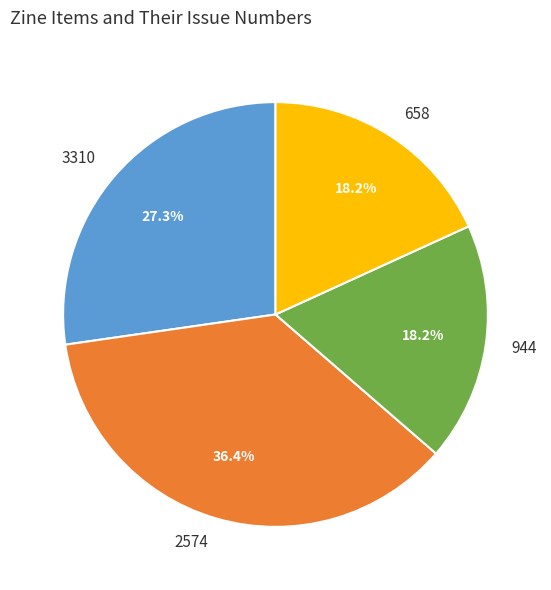

Combined, do 3310 and 658 account for over 50%?

No